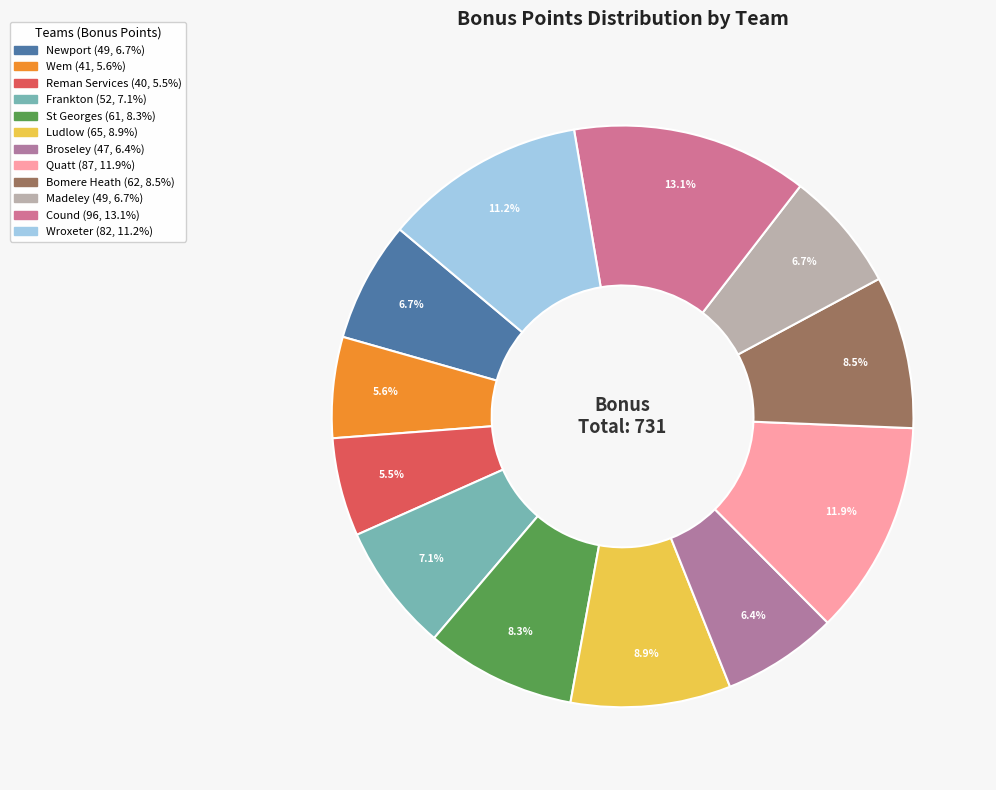

The Reman Services slice represents 5% of the pie. True or false?

True